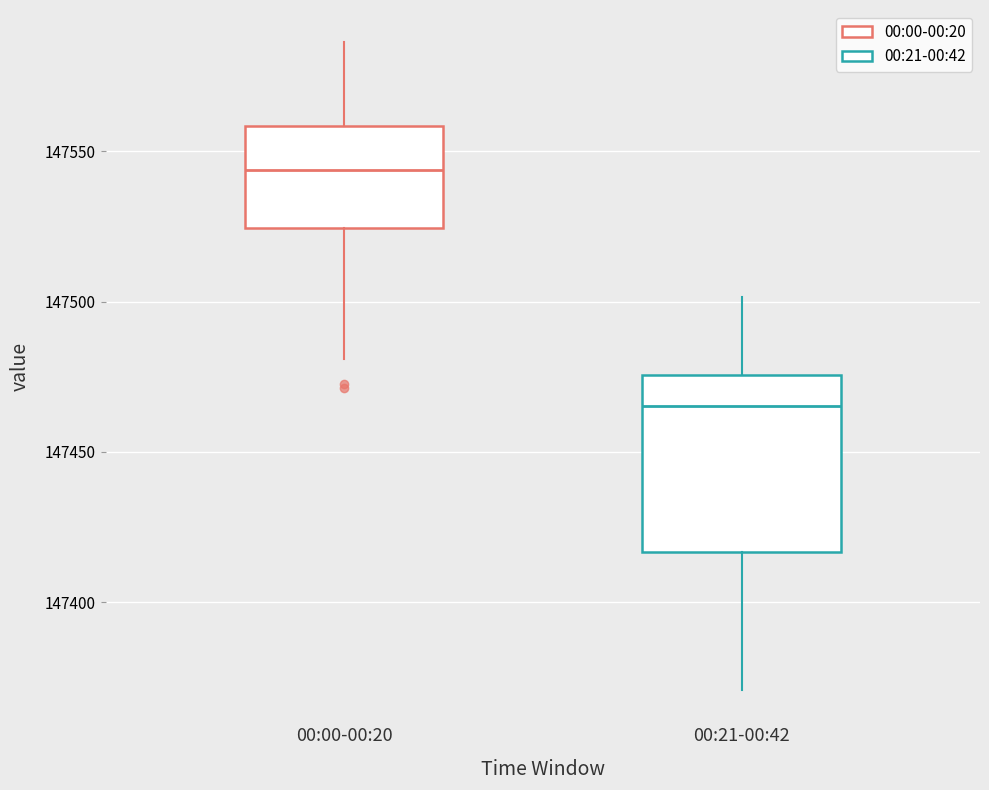

Which box has the lowest median line?

00:21-00:42